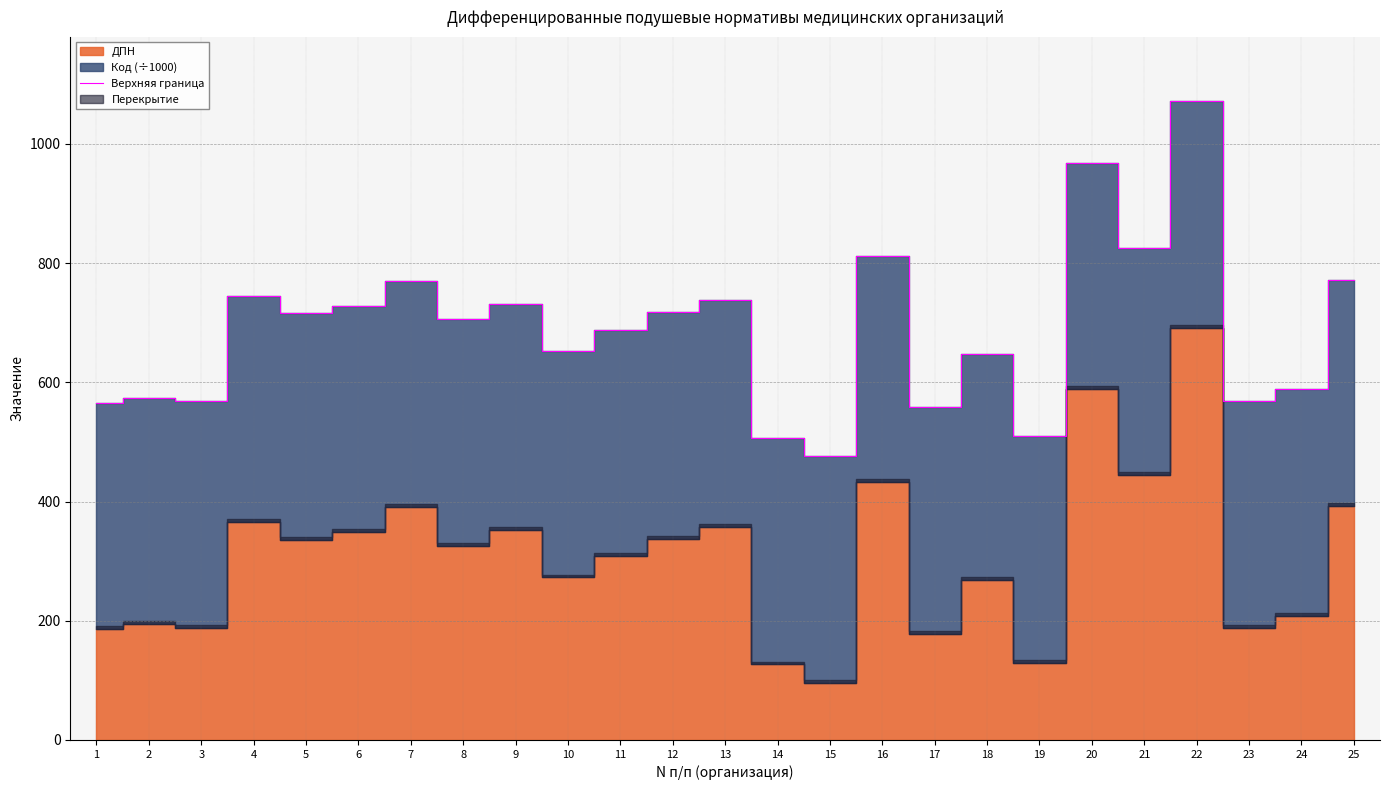

List the labels in order of value, smallest first.

15, 14, 19, 17, 1, 23, 3, 2, 24, 18, 10, 11, 8, 5, 12, 6, 9, 13, 4, 7, 25, 16, 21, 20, 22